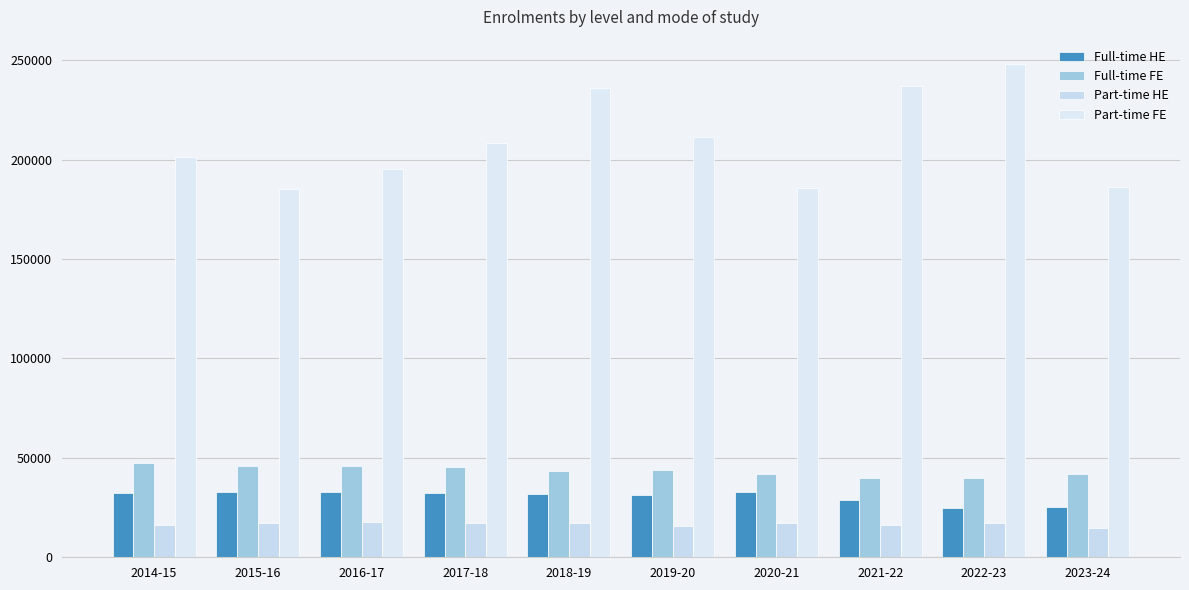

How many values in the Full-time HE series are below 32384?

5